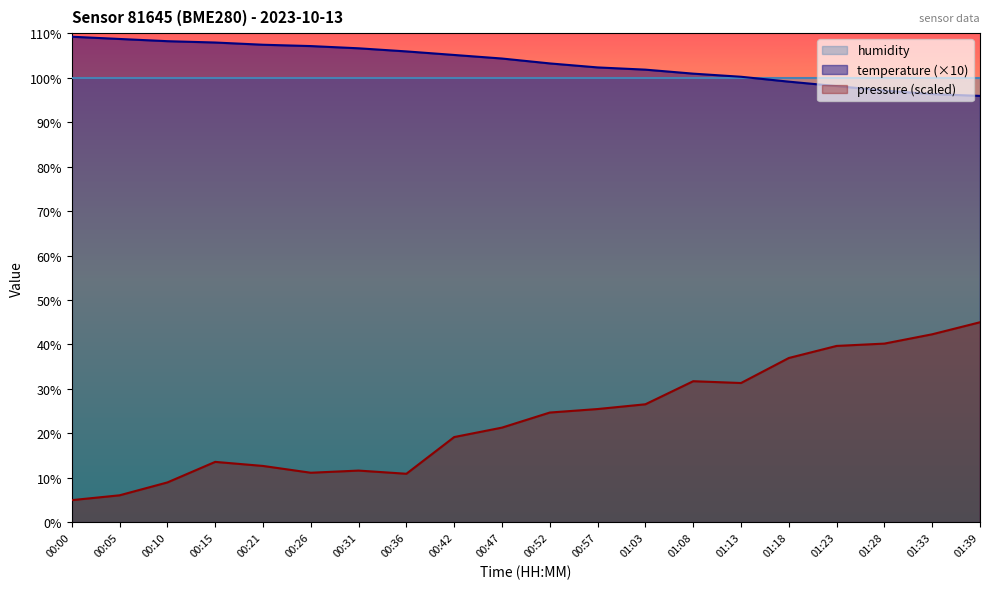

Reading left to right, what are all the values shown in this chart?

109.2	108.7	108.2	107.9	107.4	107.1	106.6	105.9	105.1	104.3	103.2	102.3	101.8	100.9	100.2	99.1	98.1	97.1	96.3	95.9